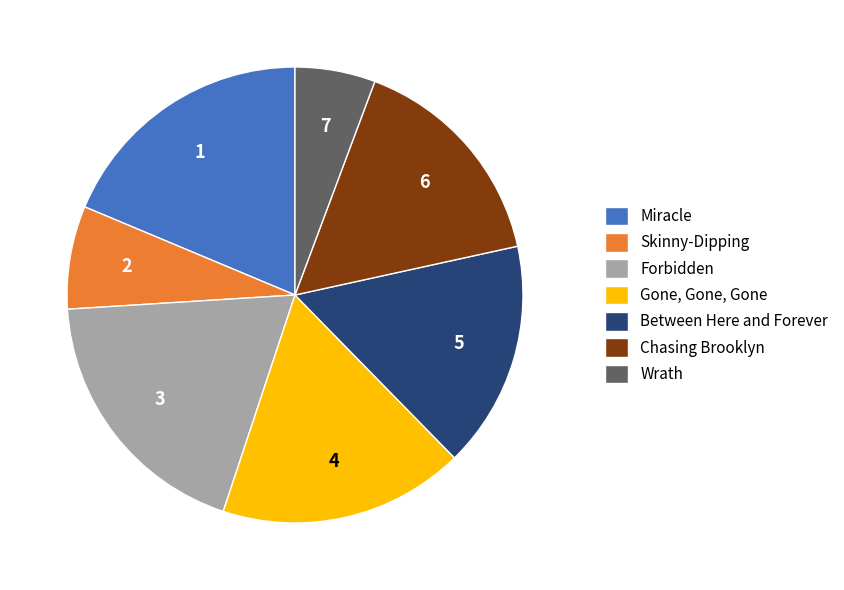

What is the ratio of the value at Forbidden to the value at Chasing Brooklyn?

1.2